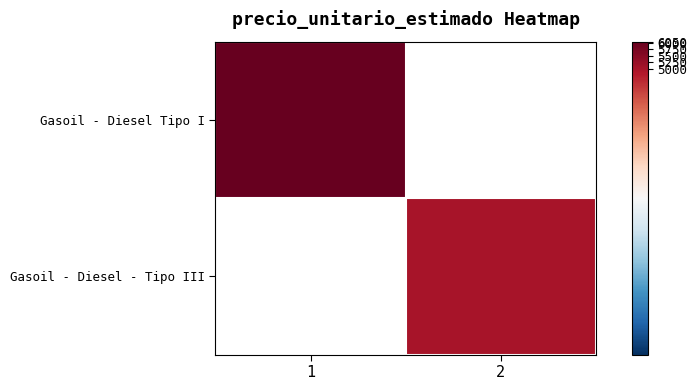

At how many categories does at least one series exceed 5543?

1